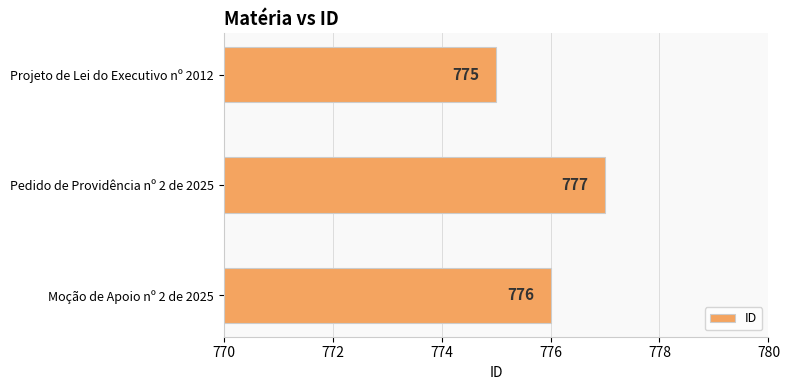

Which category has the highest value across all series?

Pedido de Providência nº 2 de 2025